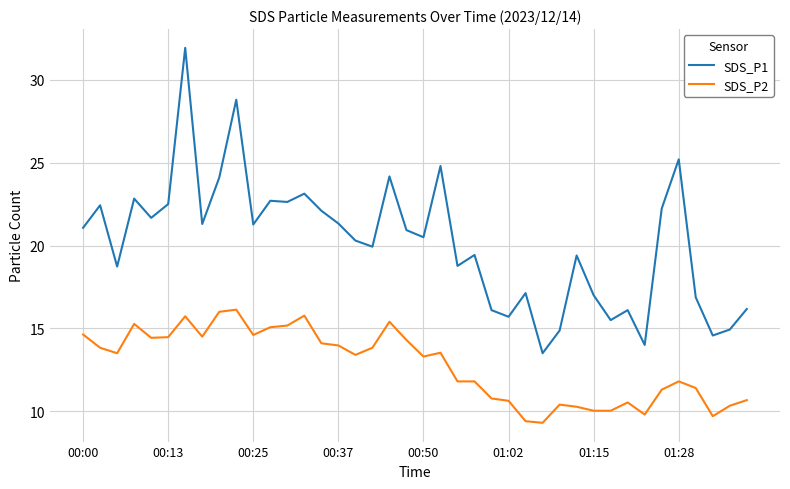

What is the difference between the maximum and minimum values in the SDS_P2 series?

6.8